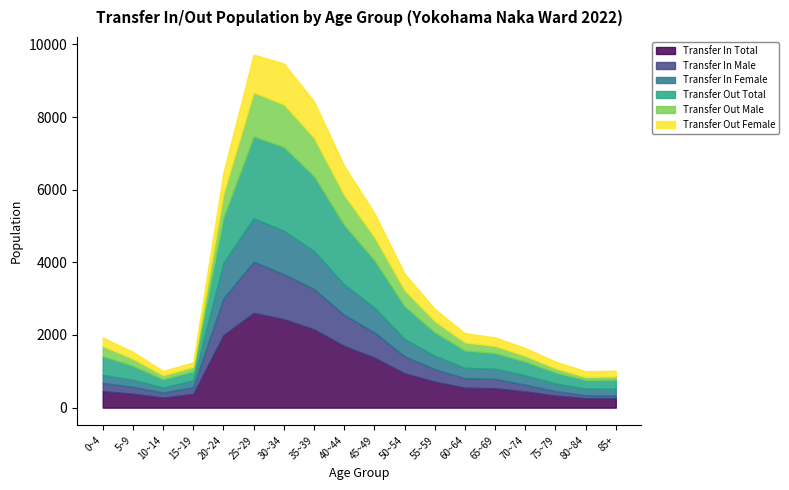

Which has a higher value, 40~44 or 85+?

40~44